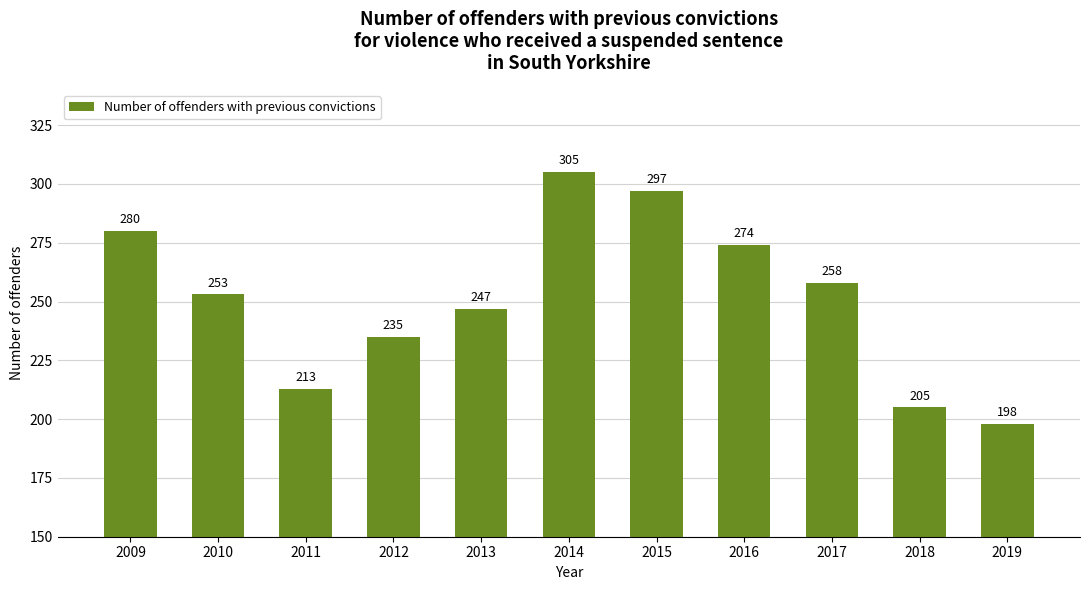

What is the value of the 1st bar from the left?

280